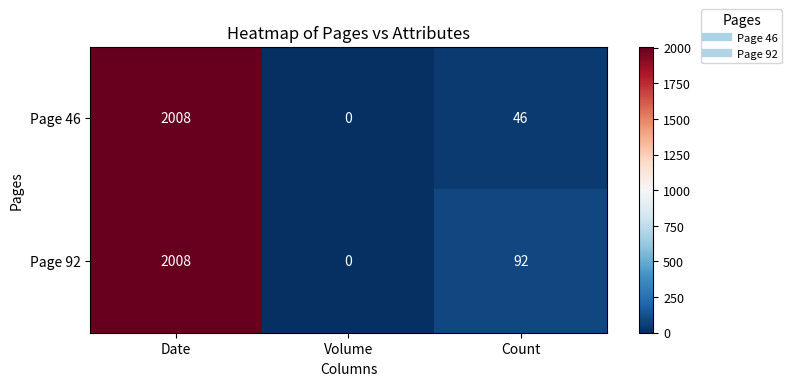

Is it true that Page 92 equals 3477 at Date?

False